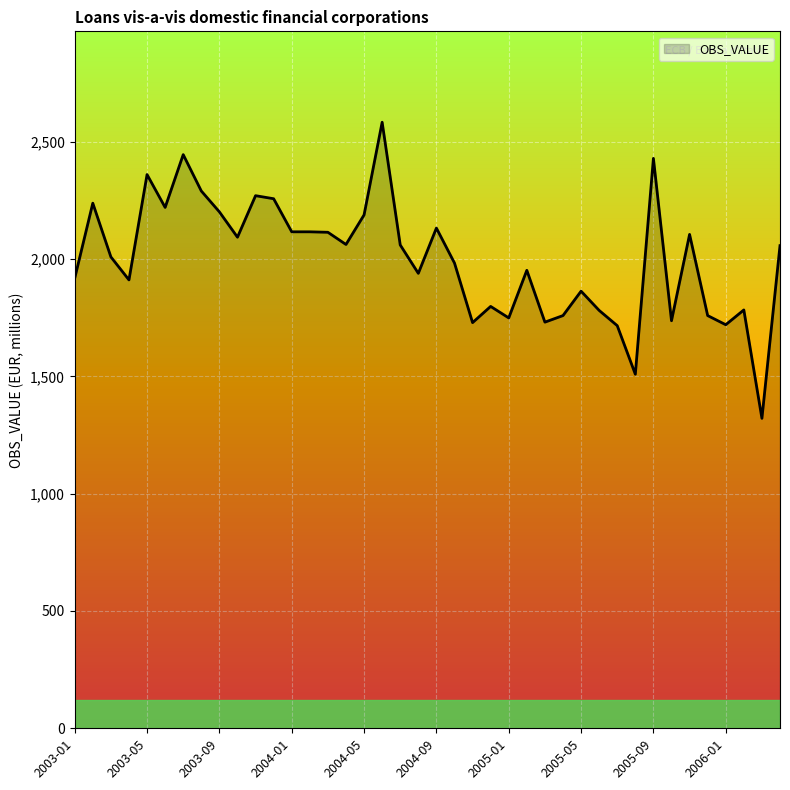

Does the chart display data point markers on the line(s)?

No